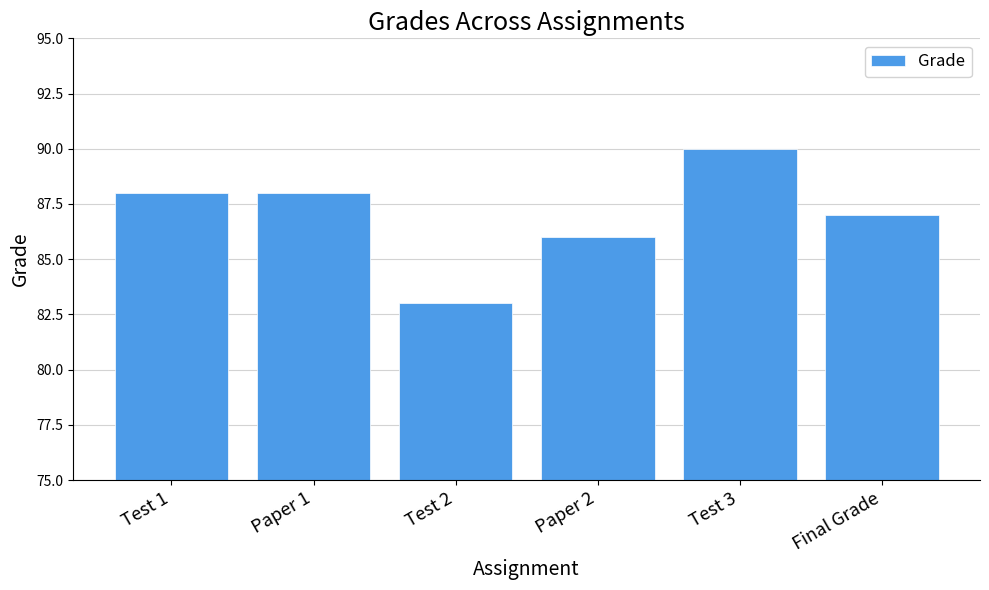

Read the value at Test 2.

83